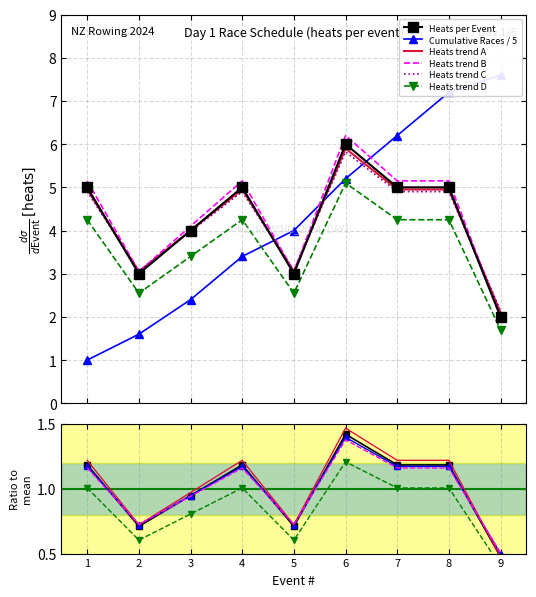

What is the highest value of the Heats per Event series?

6.0